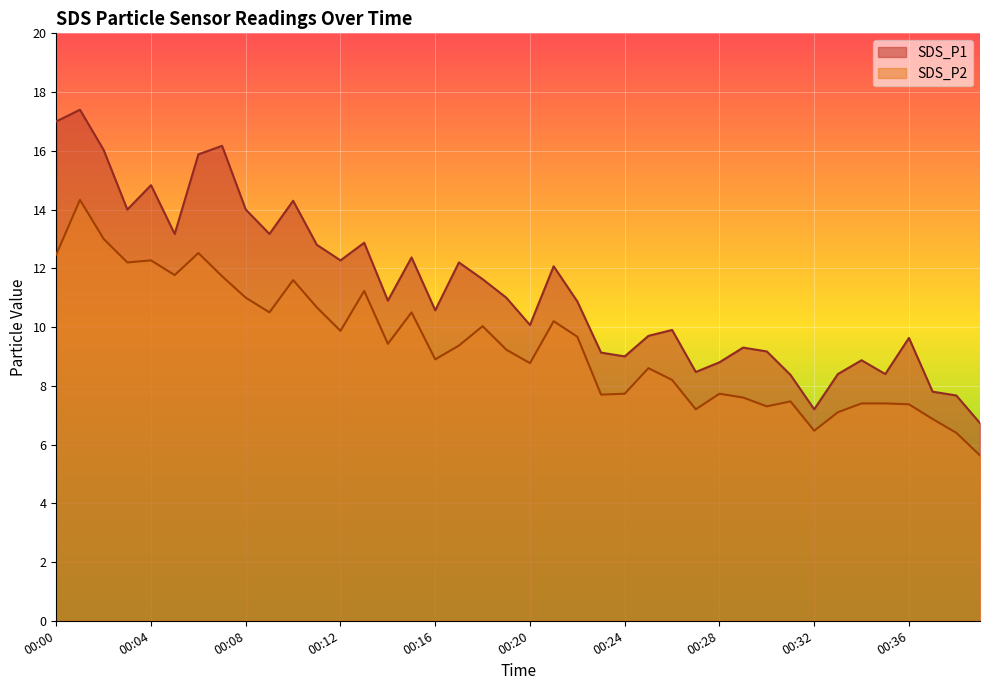

True or false: SDS_P1 has more than 2 points higher than both neighbors.

True